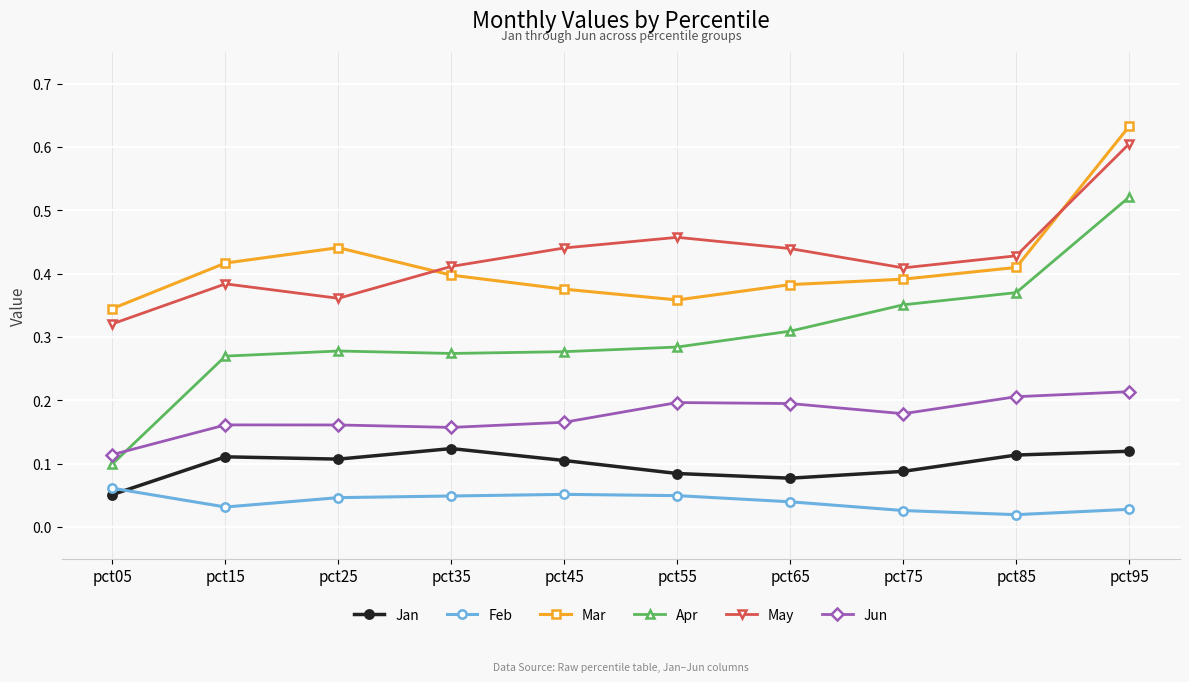

At which label does Jan reach its minimum?

pct05